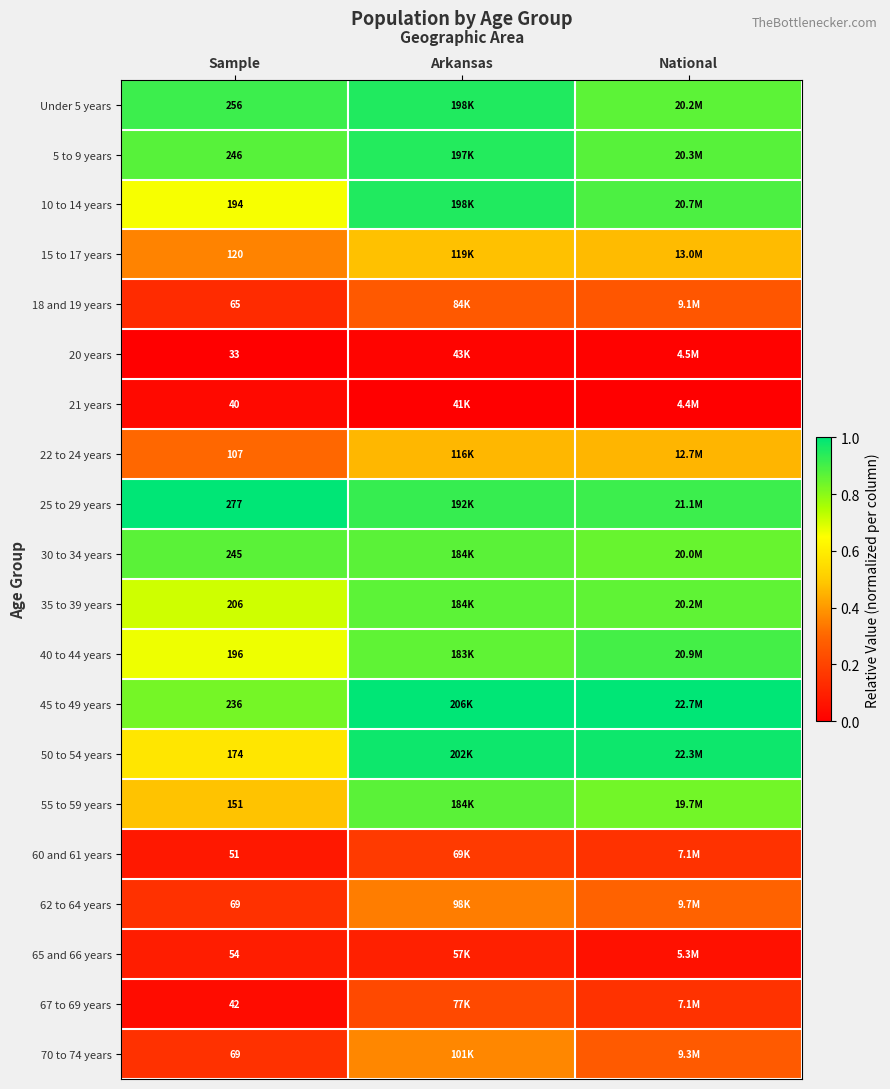

What is the greatest value displayed?

1.0